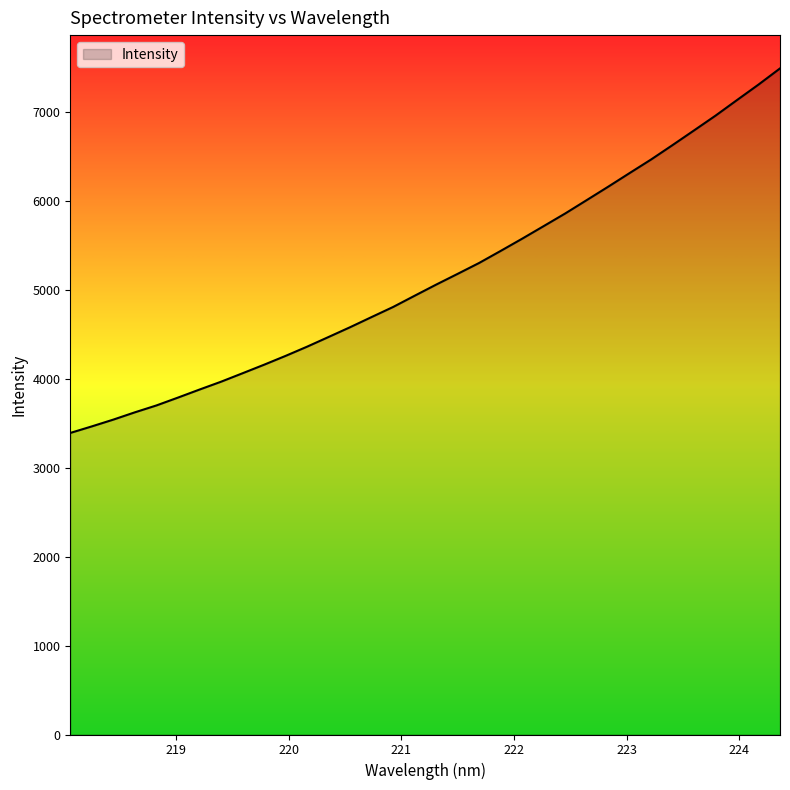

What is the difference between the maximum and minimum values?

4101.6